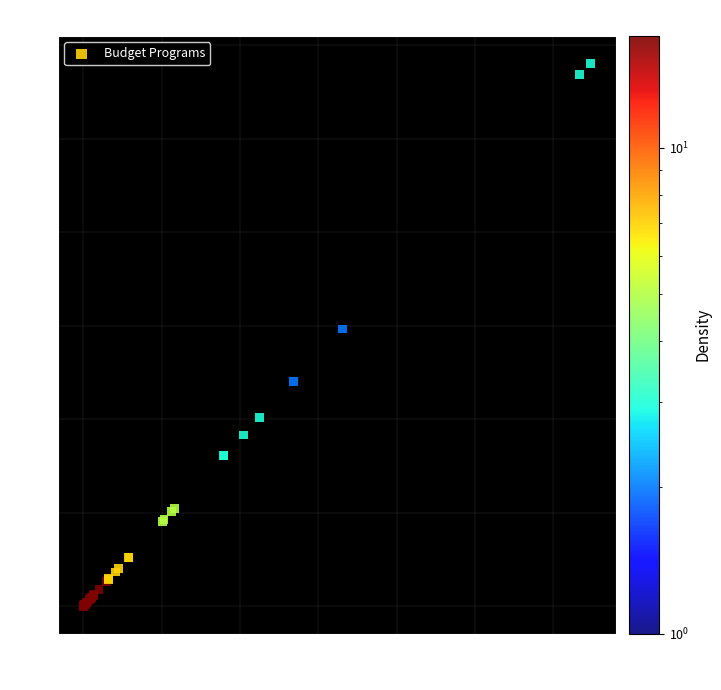

What Y value in the scatter plot is closest to 5?

4.8